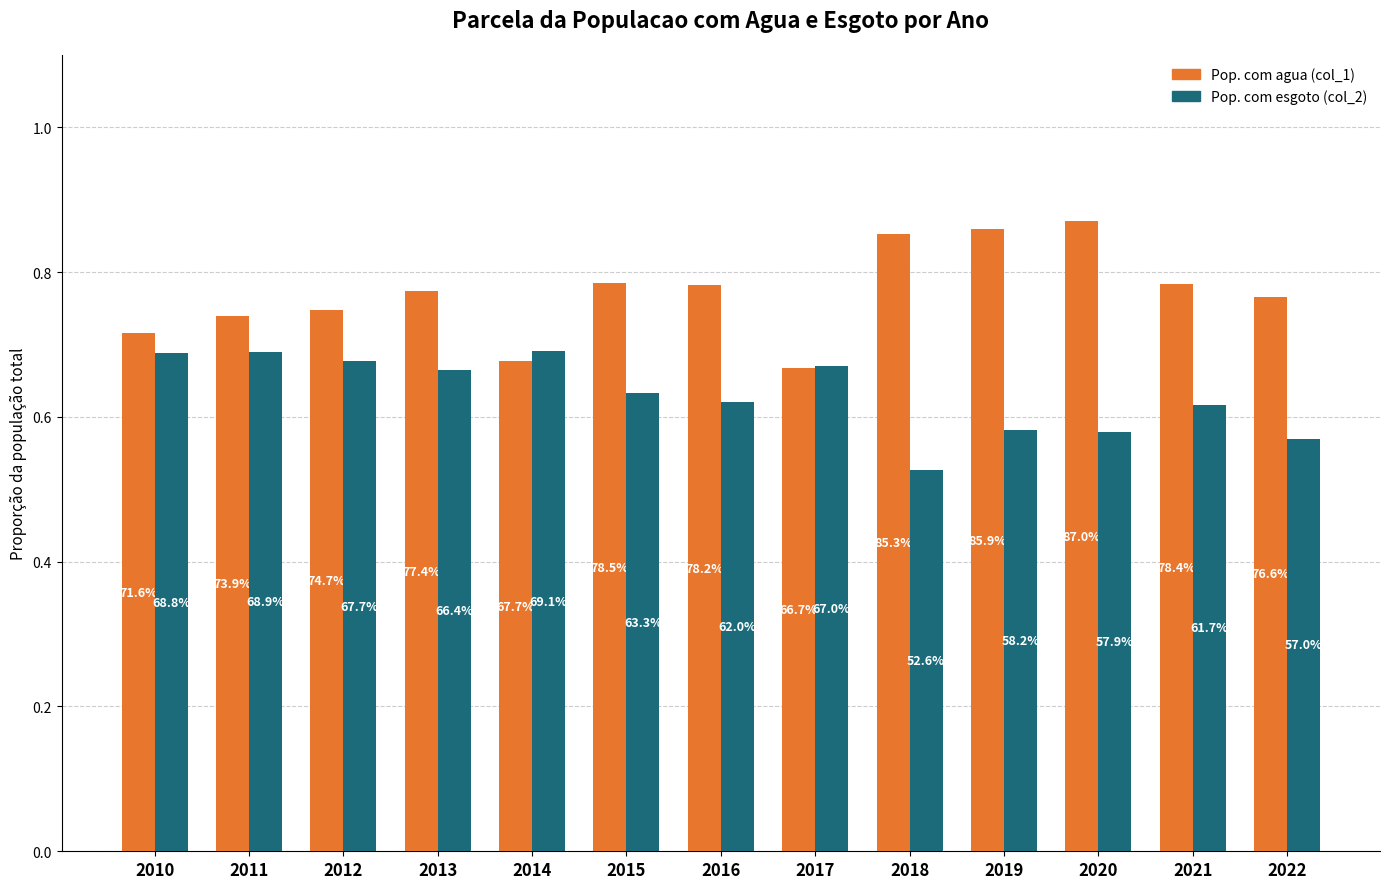

At which category is the sum across all series the highest?

2020